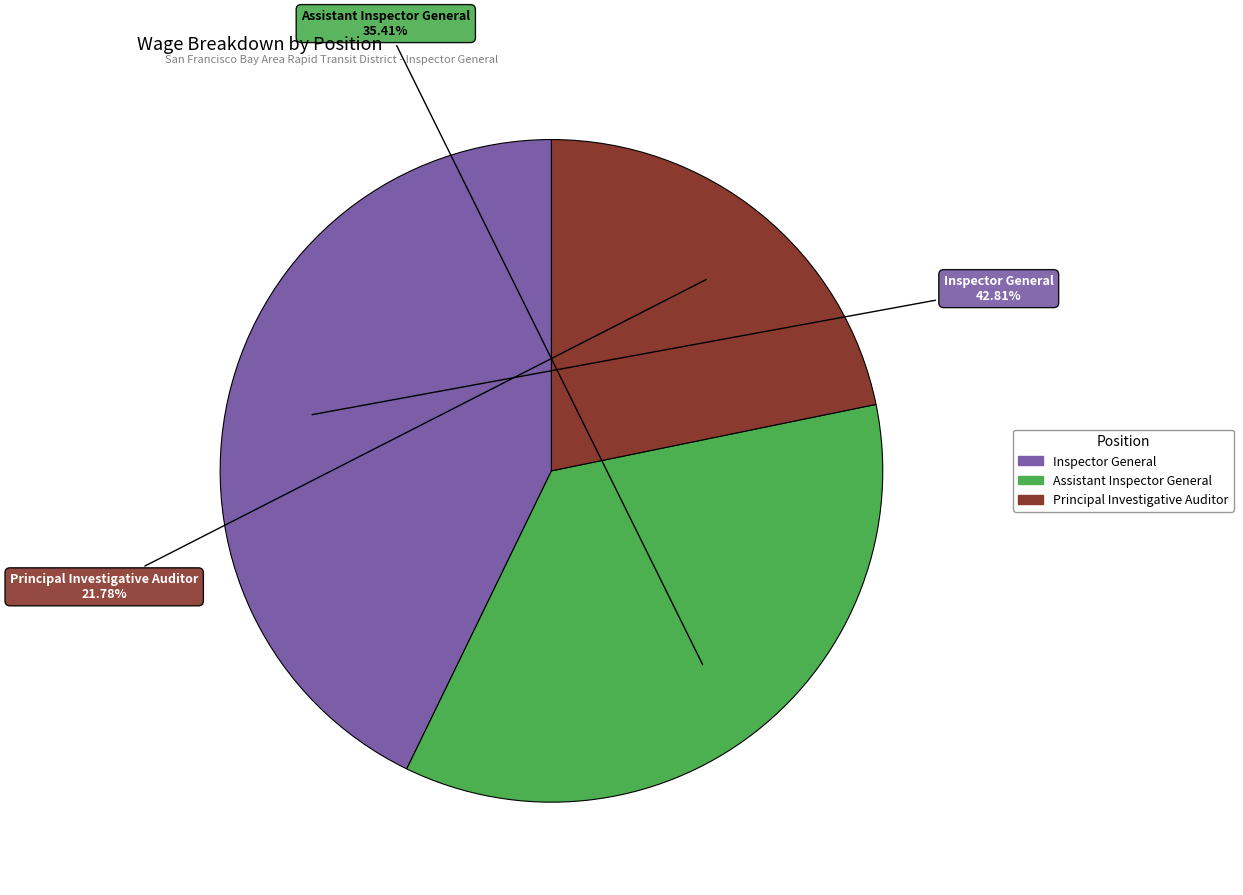

Is it true that Principal Investigative Auditor is 28% of the pie?

False